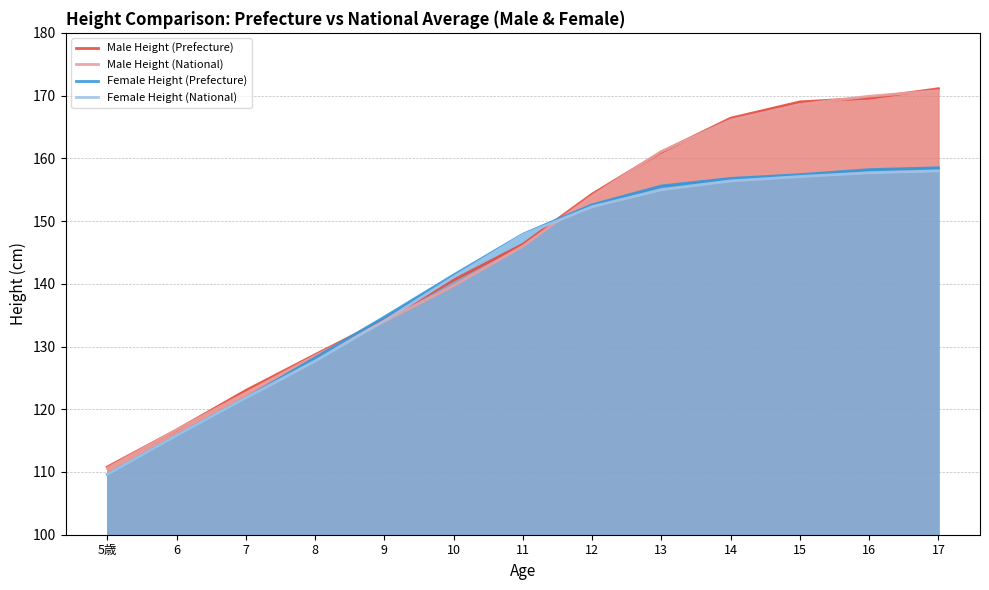

Which series changed the most between 10 and 14?

Male Height (National)